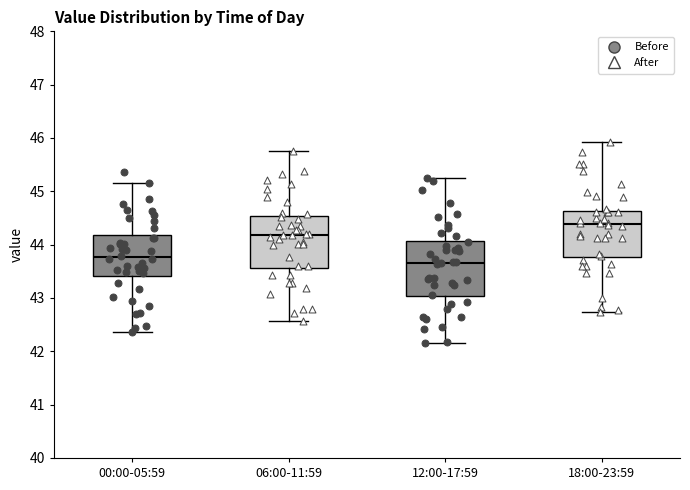

Which box has the highest median line?

18:00-23:59